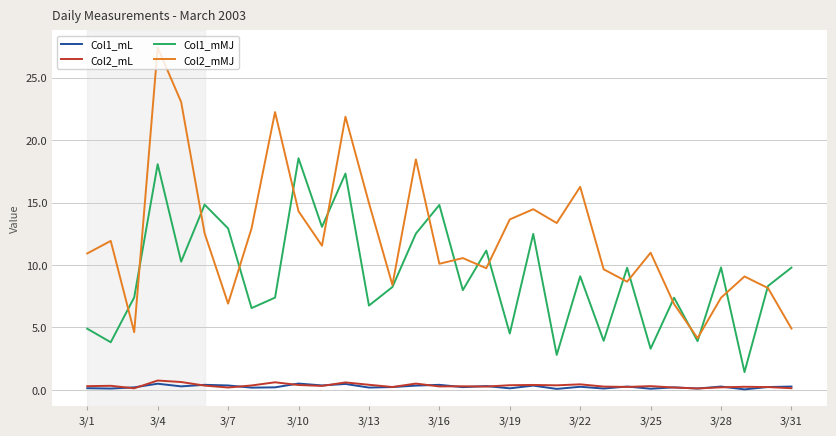

True or false: Col1_mL and Col2_mMJ intersect in this chart.

False